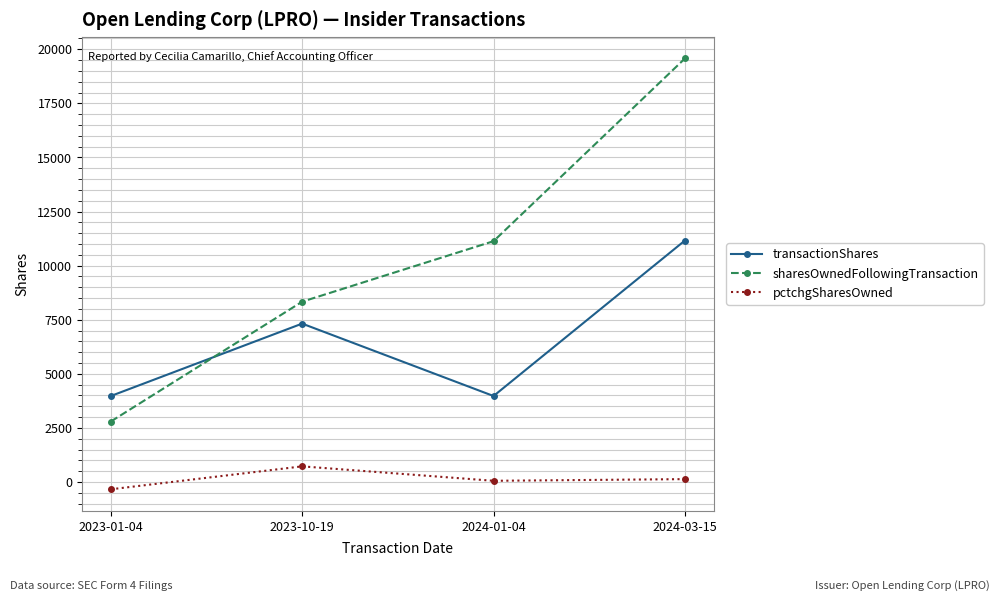

Which series has the largest range (max minus min)?

sharesOwnedFollowingTransaction